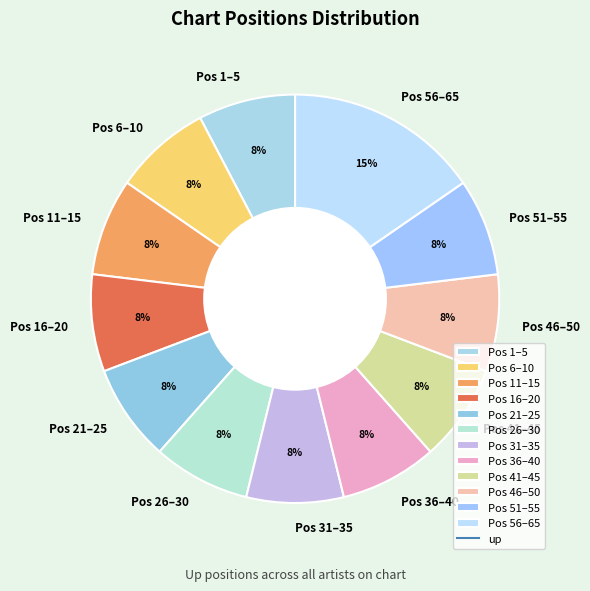

Which slice is the largest?

Pos 56–65